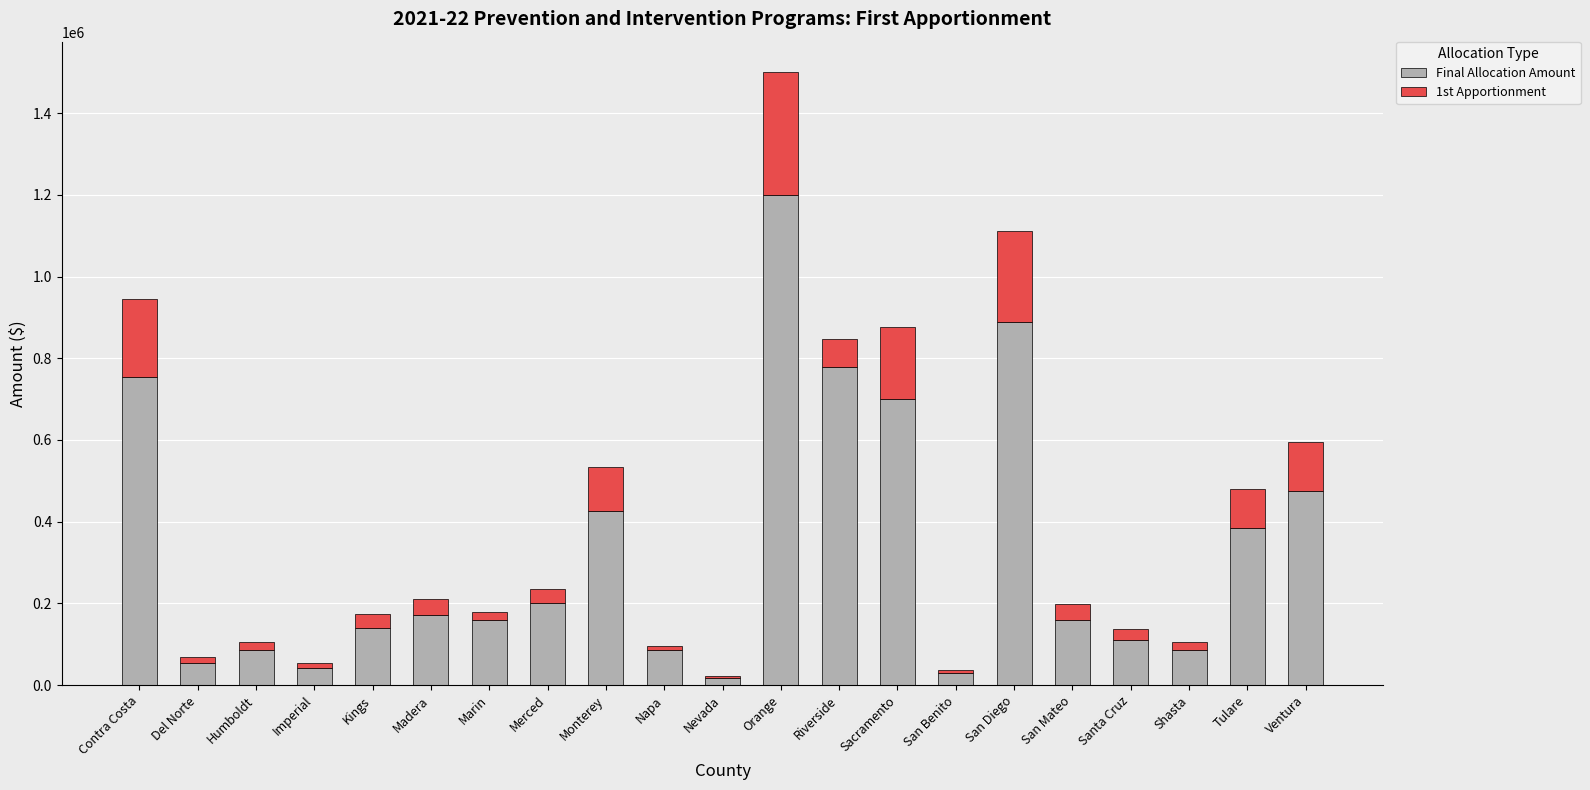

Where is Final Allocation Amount nearest to the value 609190?

Sacramento